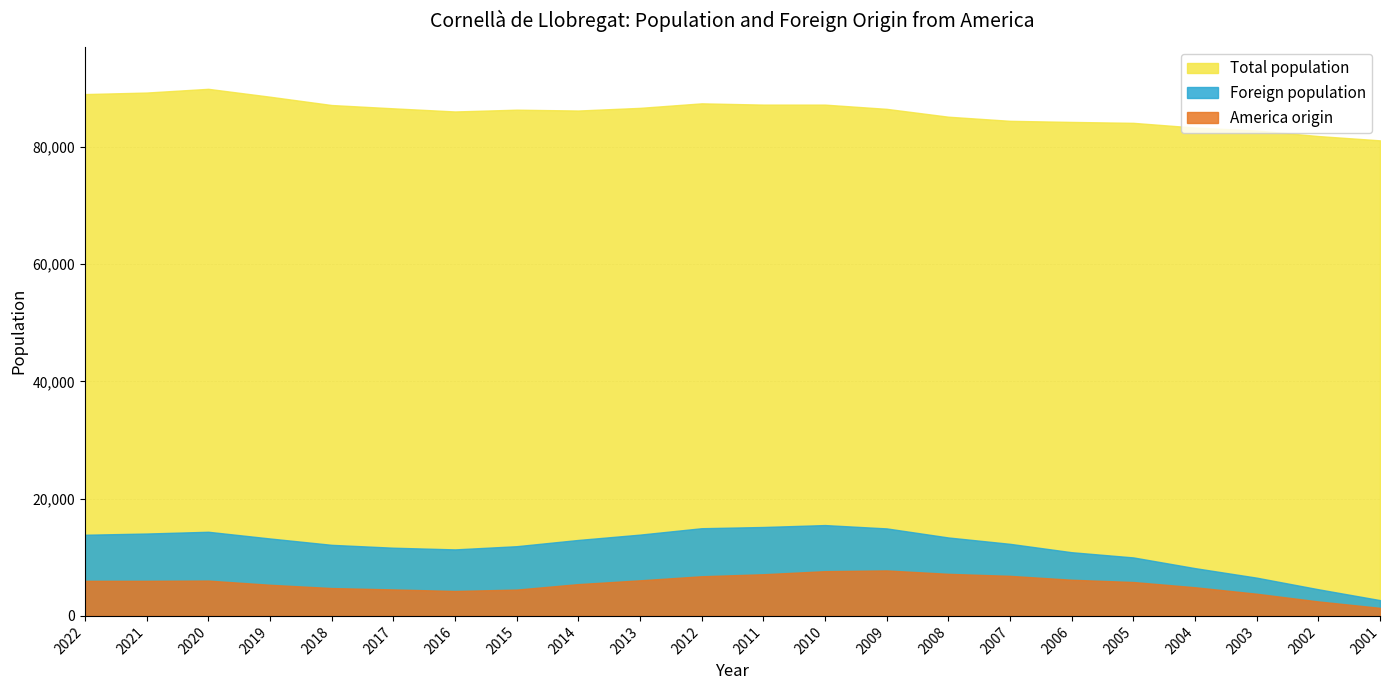

What is the difference between the highest and lowest values at 2001?

79772